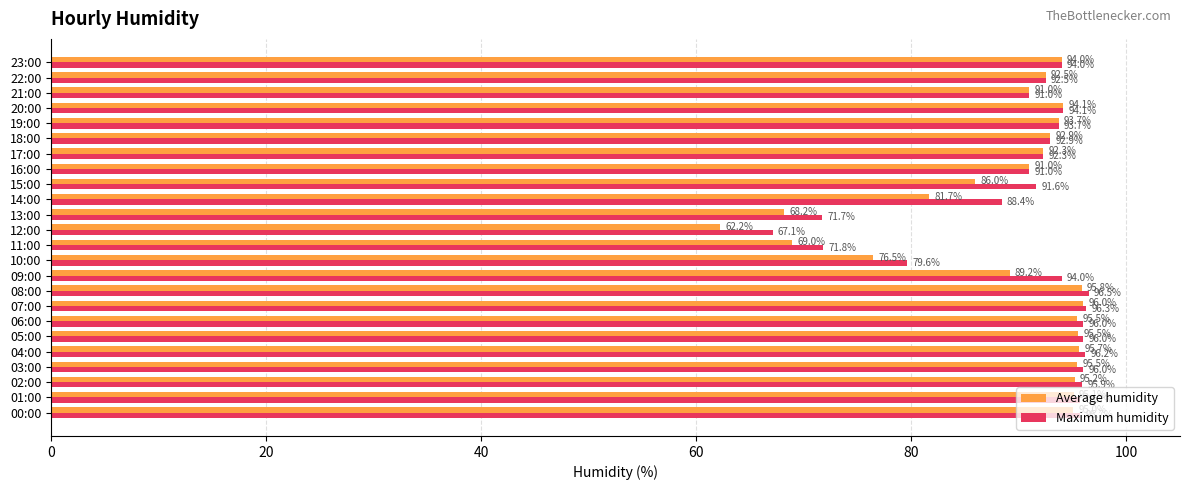

Which series has the largest range (max minus min)?

Average humidity